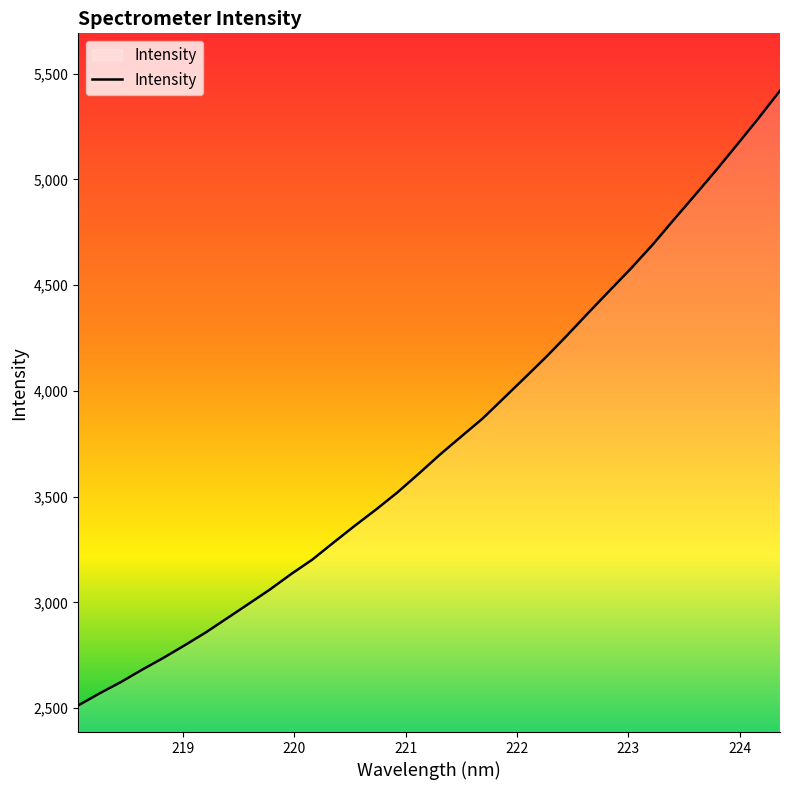

What is the smallest value displayed?

2513.2